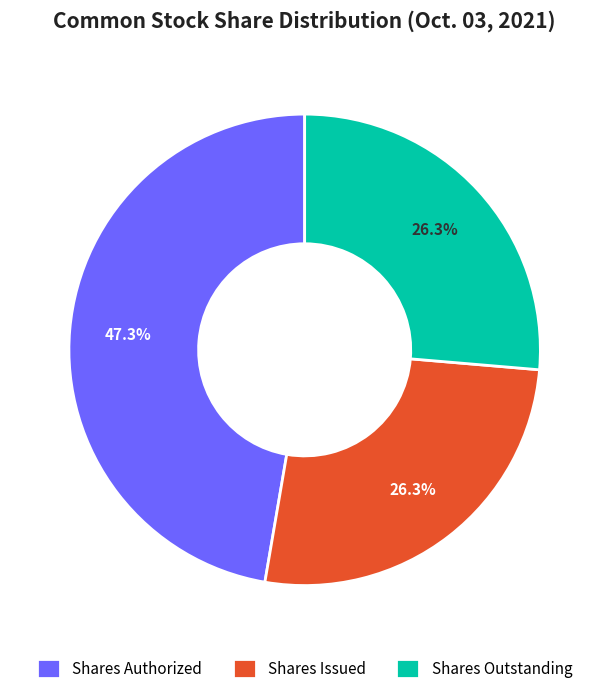

Approximately how many times larger is the value at Shares Authorized compared to Shares Issued?

1.8